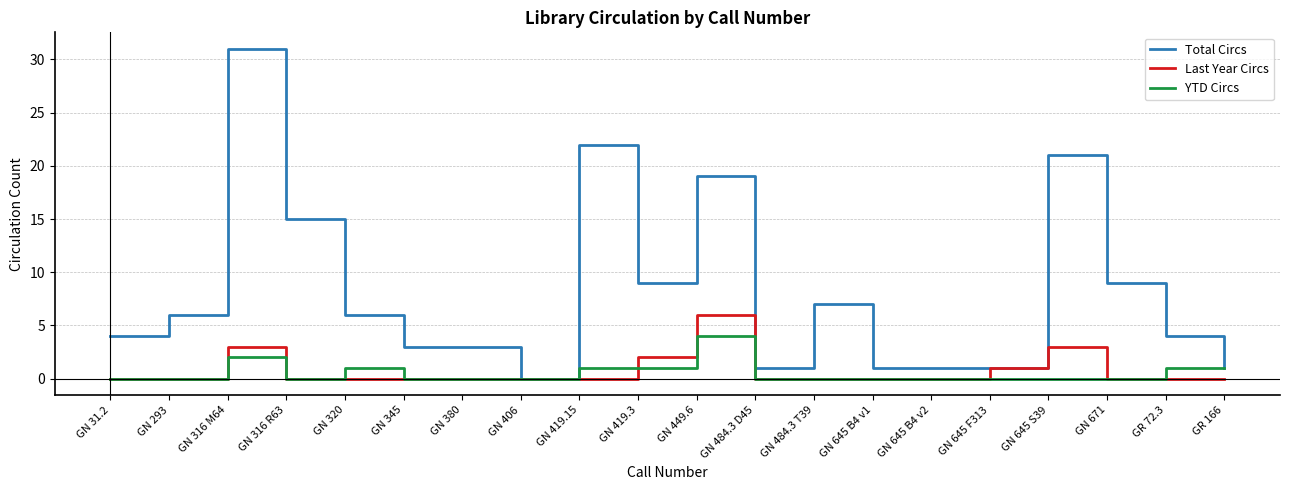

What is the approximate value of YTD Circs at GN 449.6?

4